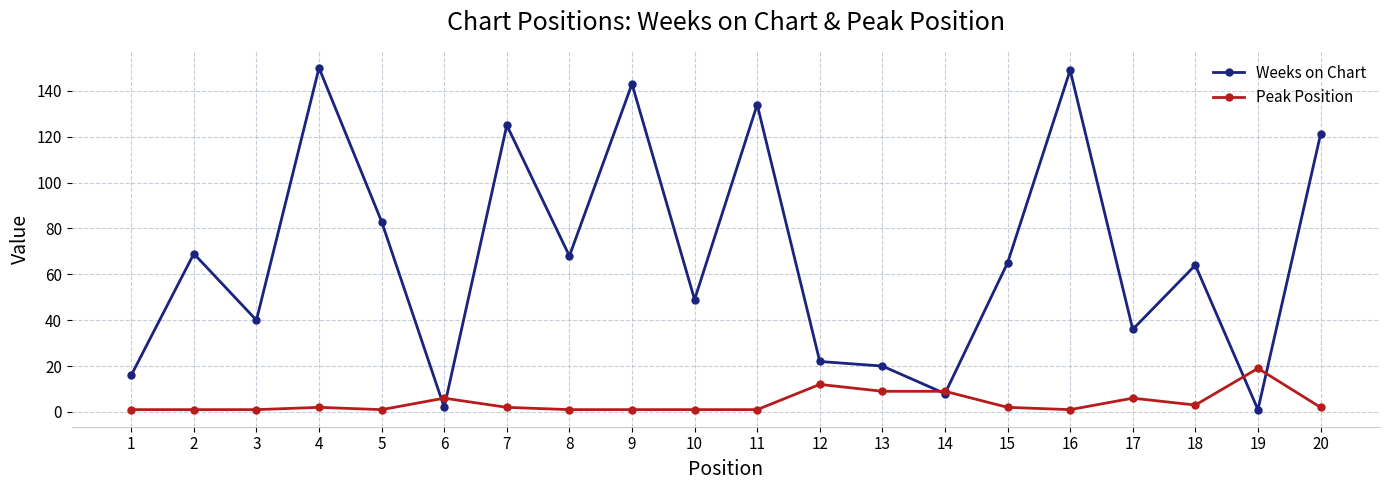

Is this an area chart (filled region under the line)?

No